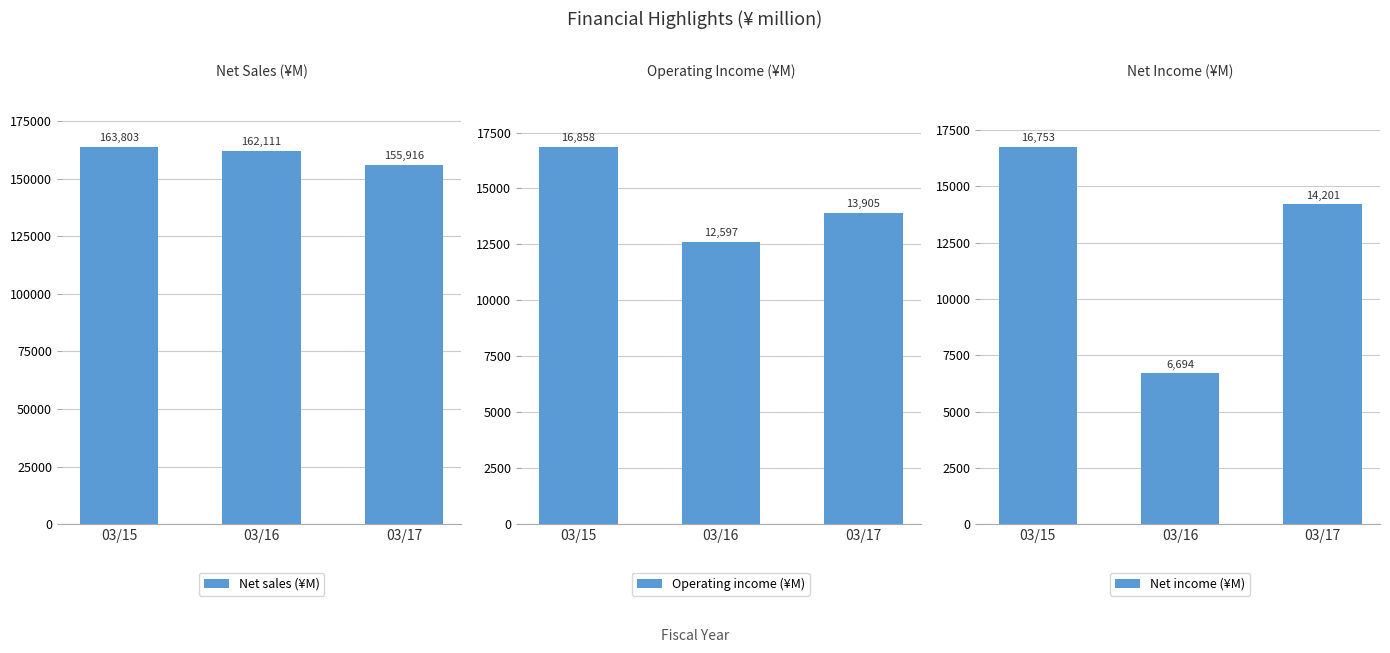

At 03/15, list the series in order from largest to smallest.

Net sales (¥M), Operating income (¥M), Net income (¥M)